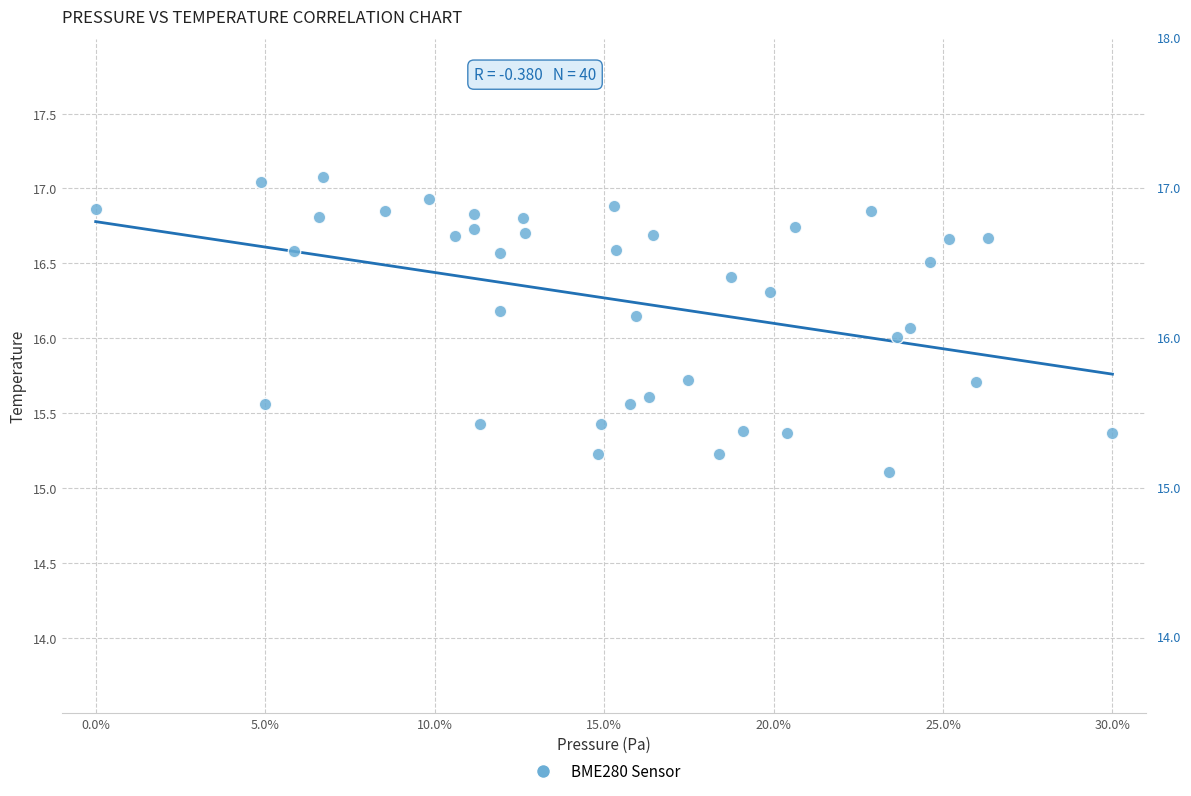

What is the range of X values (max minus min)?

30.0